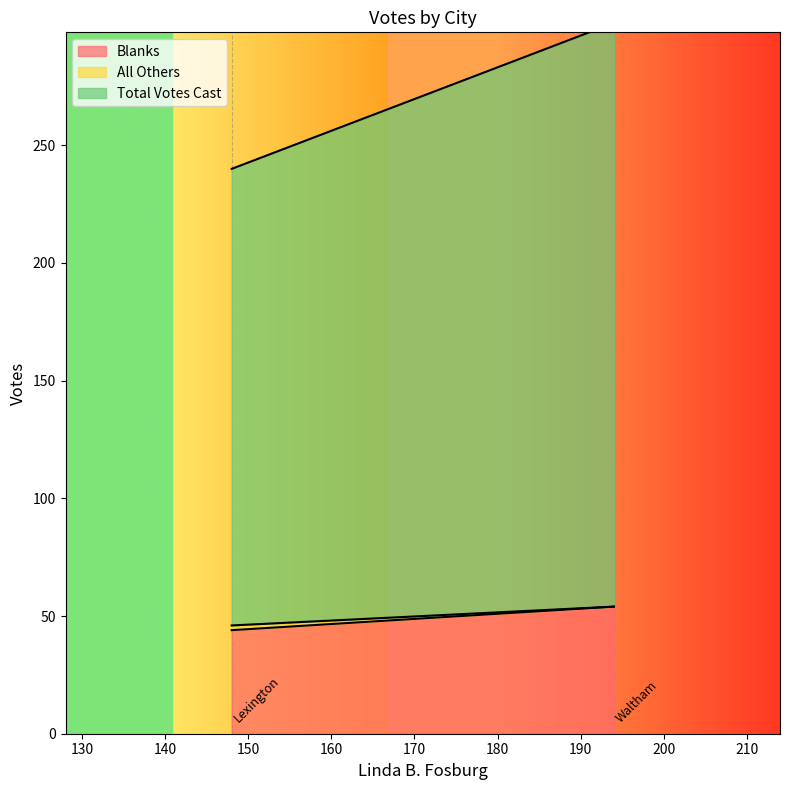

What are all the series names shown in the legend?

Blanks, All Others, Total Votes Cast